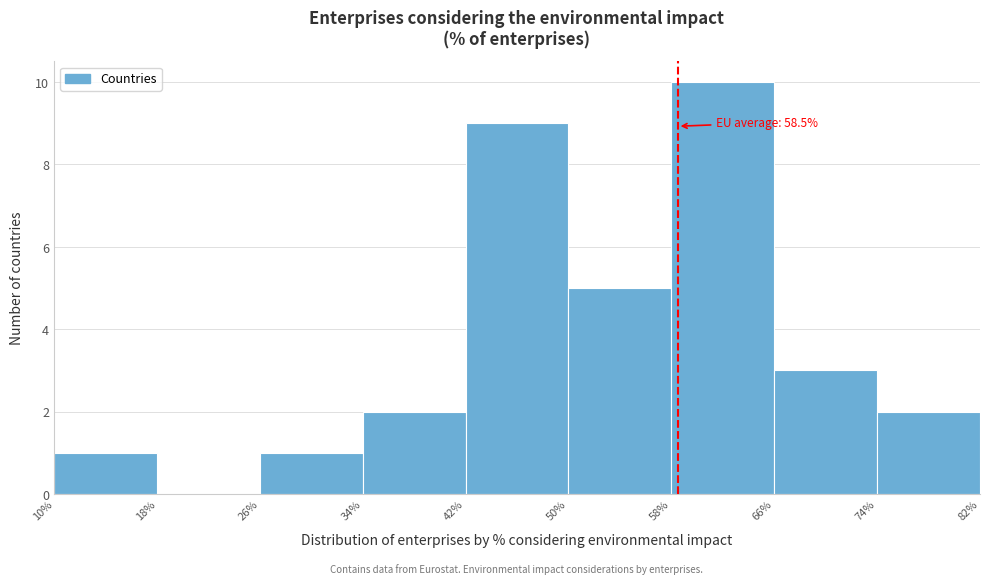

Which range on the x-axis has the tallest bar?

58% to 66%